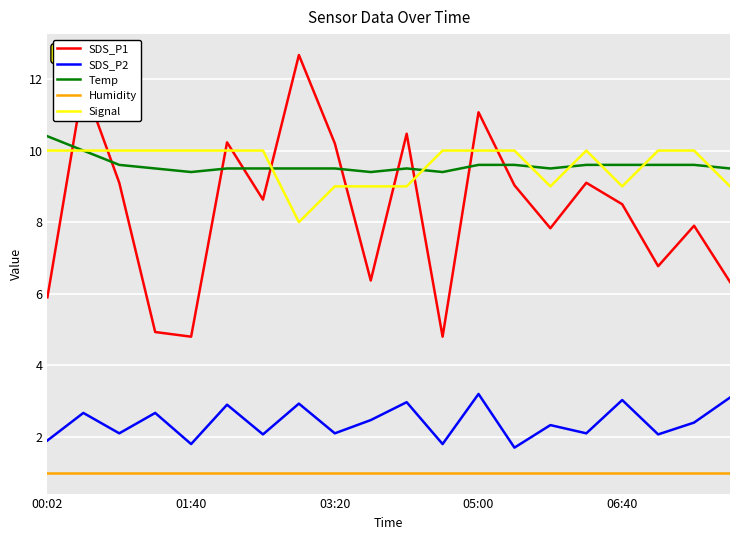

What is the lowest value of the Humidity series?

1.0